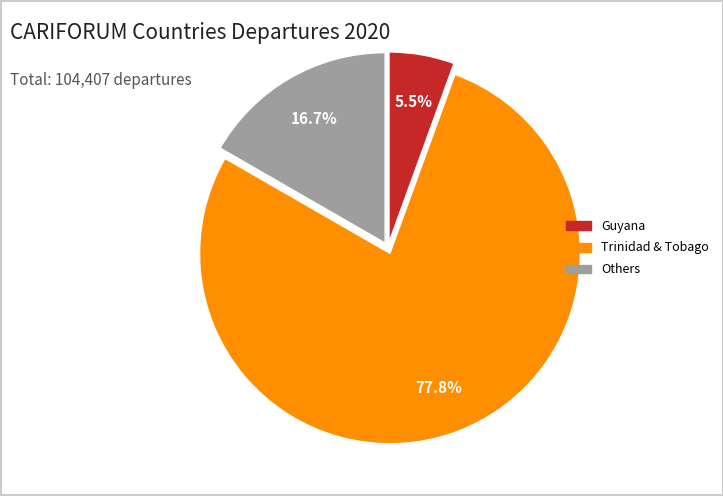

Is there any slice that represents more than half of the pie?

Yes